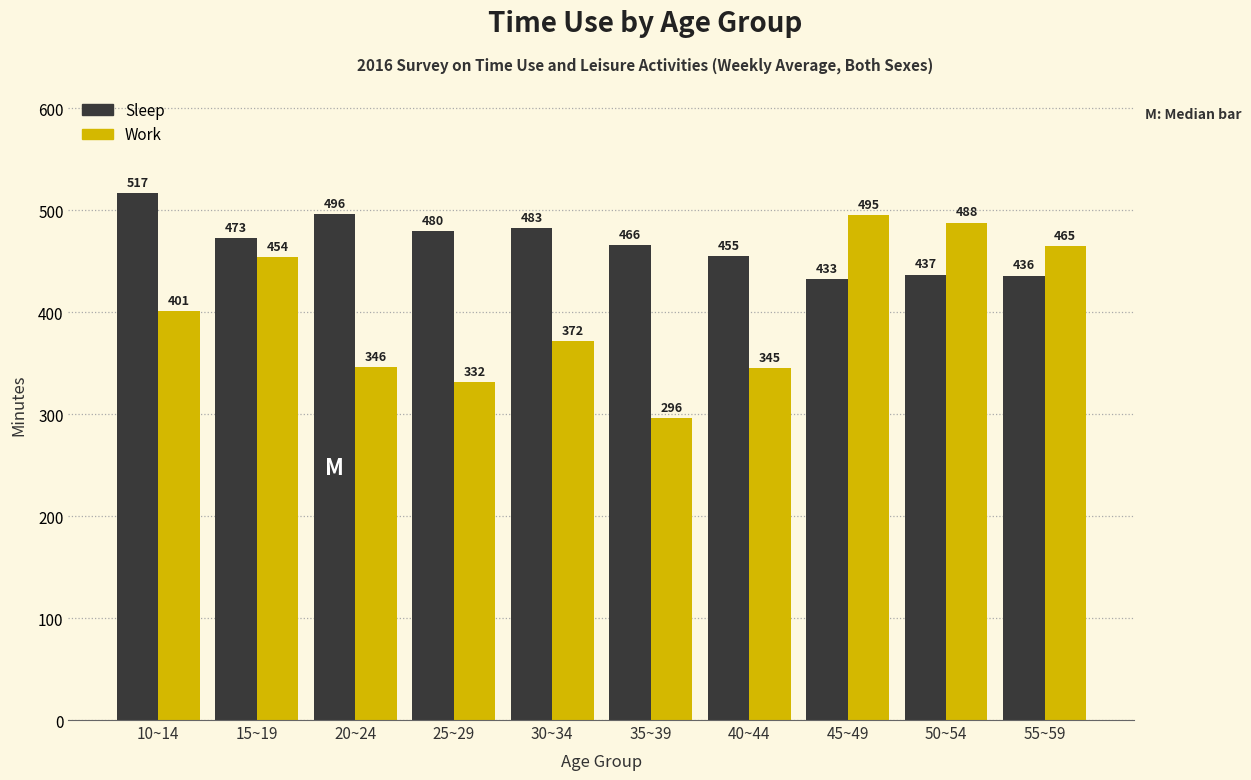

The value of Work at 30~34 is 490. True or false?

False